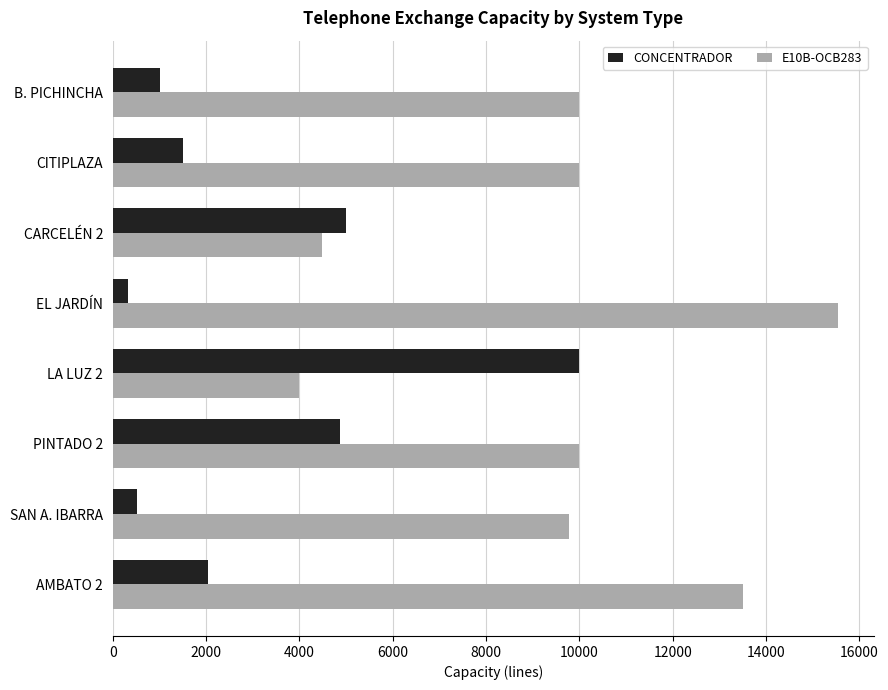

Which series has the widest spread of values?

E10B-OCB283